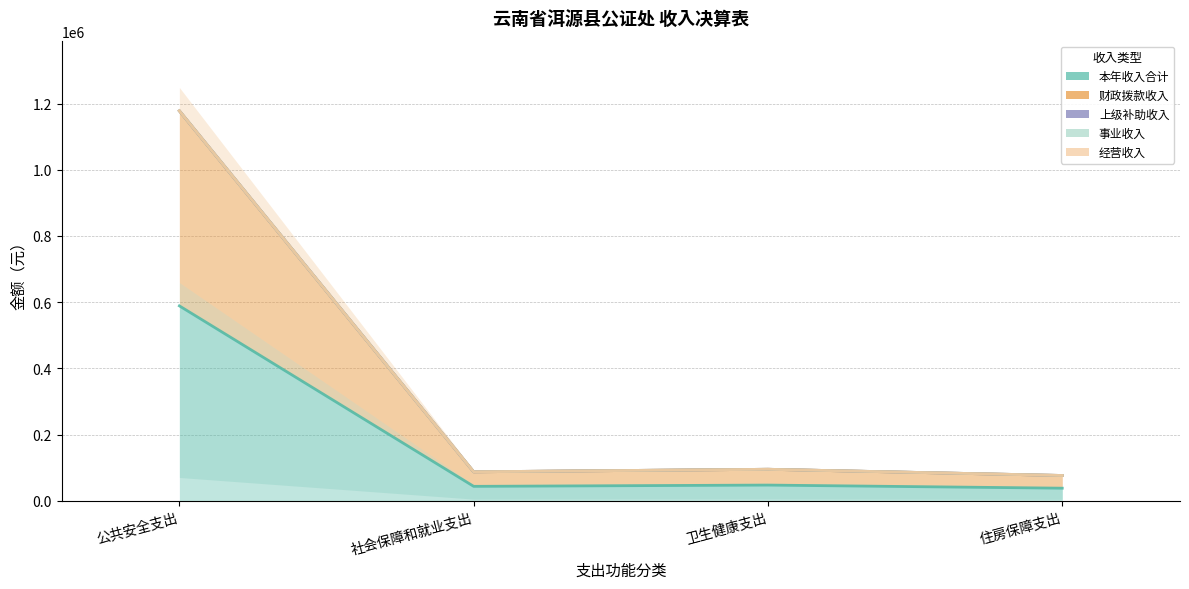

True or false: 经营收入 and 财政拨款收入 cross at least once.

False